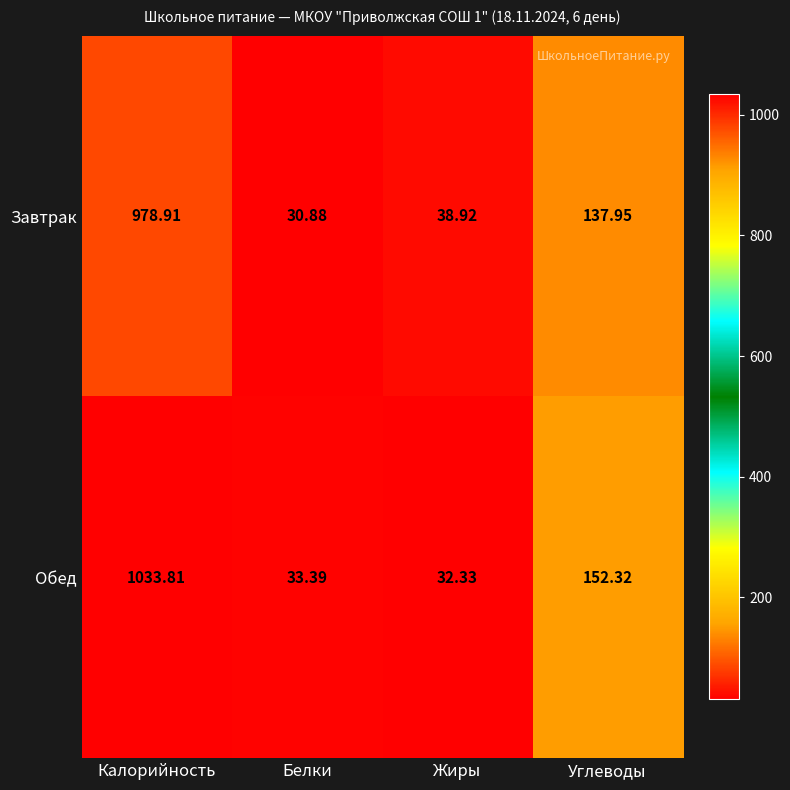

Which series has the largest total across all categories?

Обед